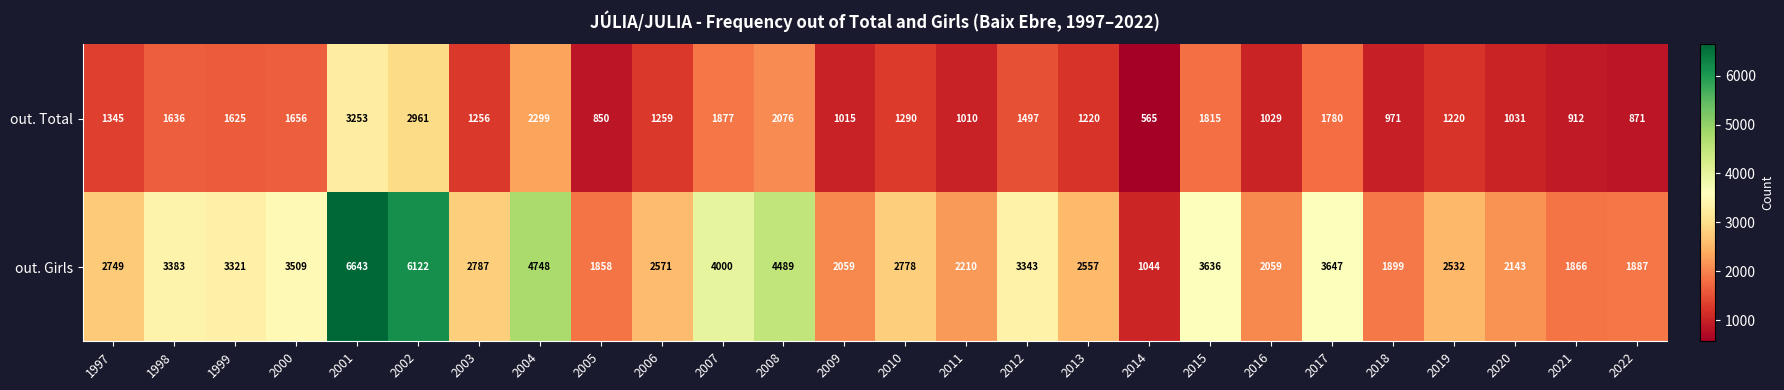

How many data points does each series have?

26